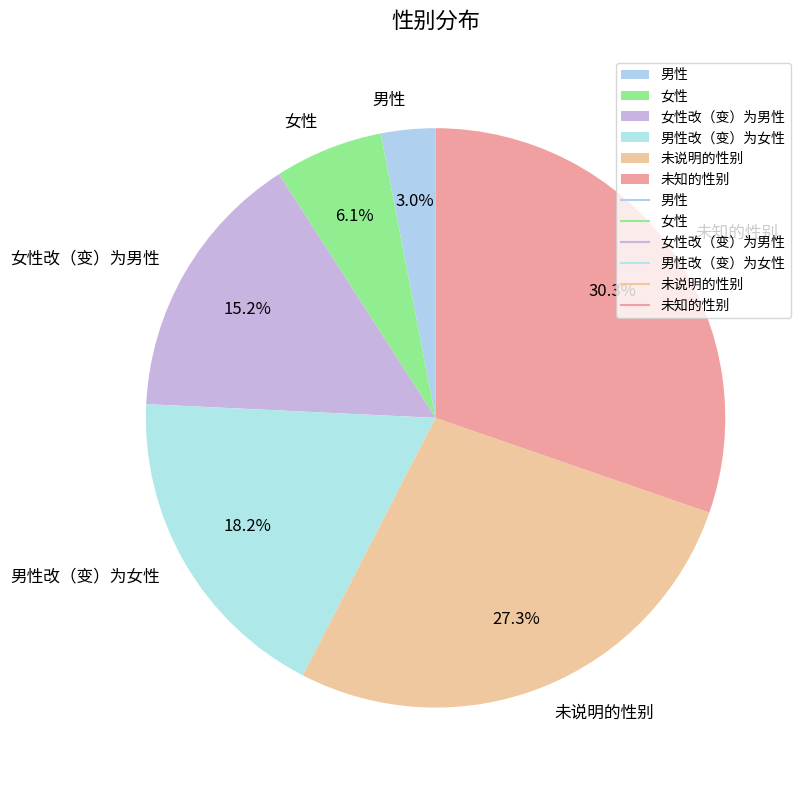

How many slices are in this pie chart?

6